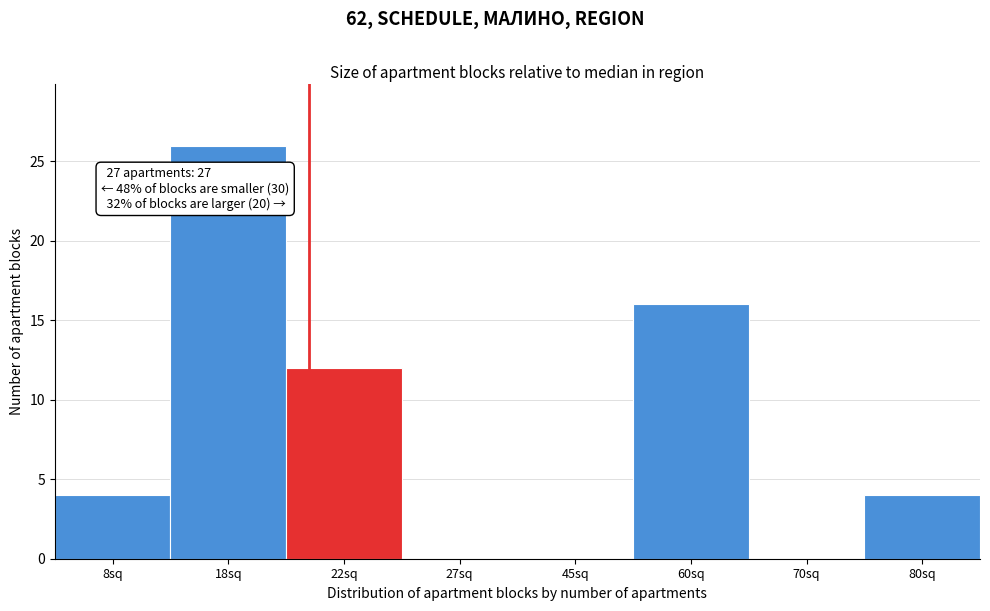

Reading right to left, transcribe all the data shown in this chart.

80sq=4	70sq=0	60sq=16	45sq=0	27sq=0	22sq=12	18sq=26	8sq=4